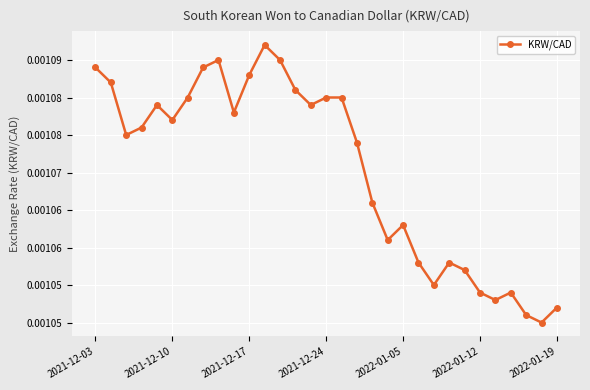

Does the chart have visible grid lines?

Yes